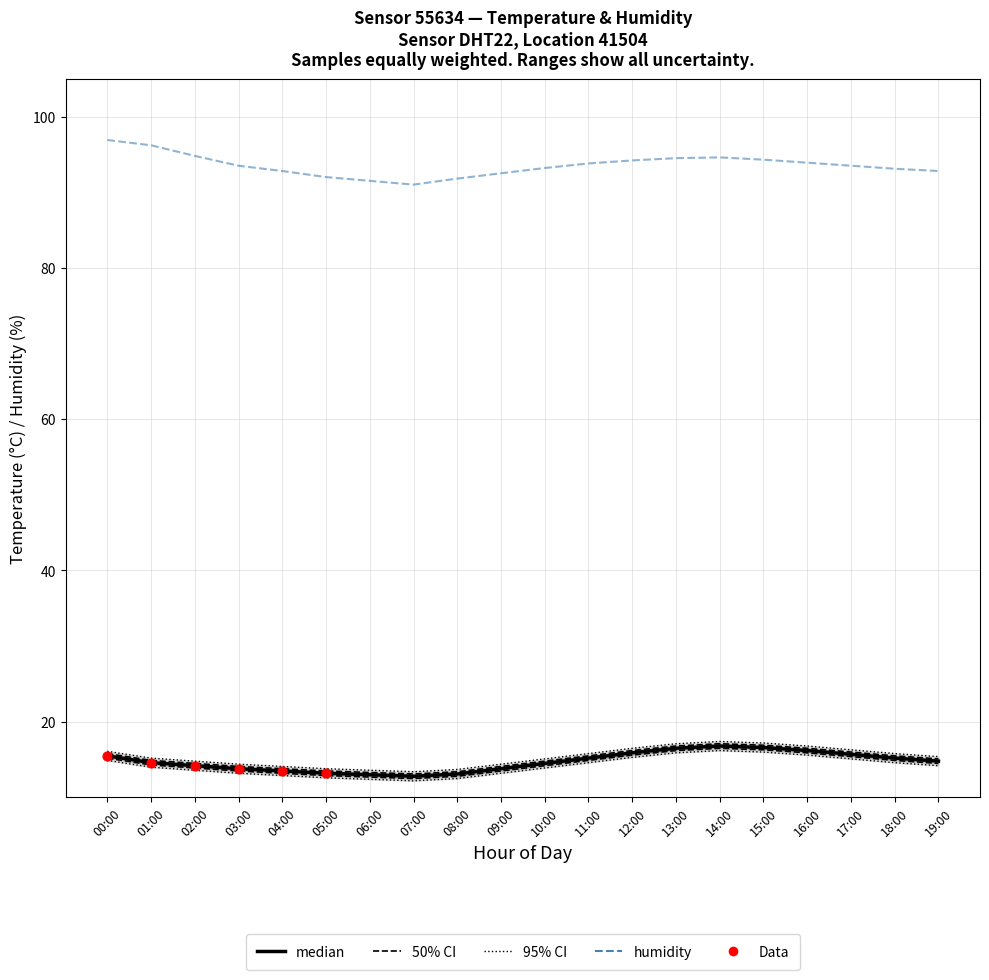

What is the total value across all series at 17:00?

172.0